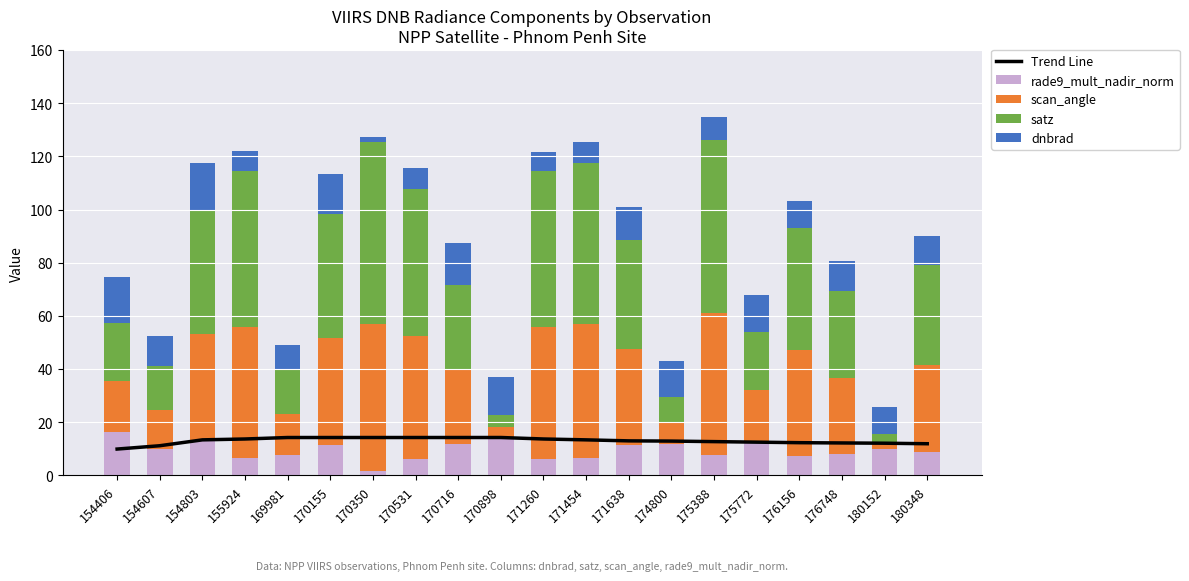

Between 171638 and 174800, which series saw the biggest shift?

satz